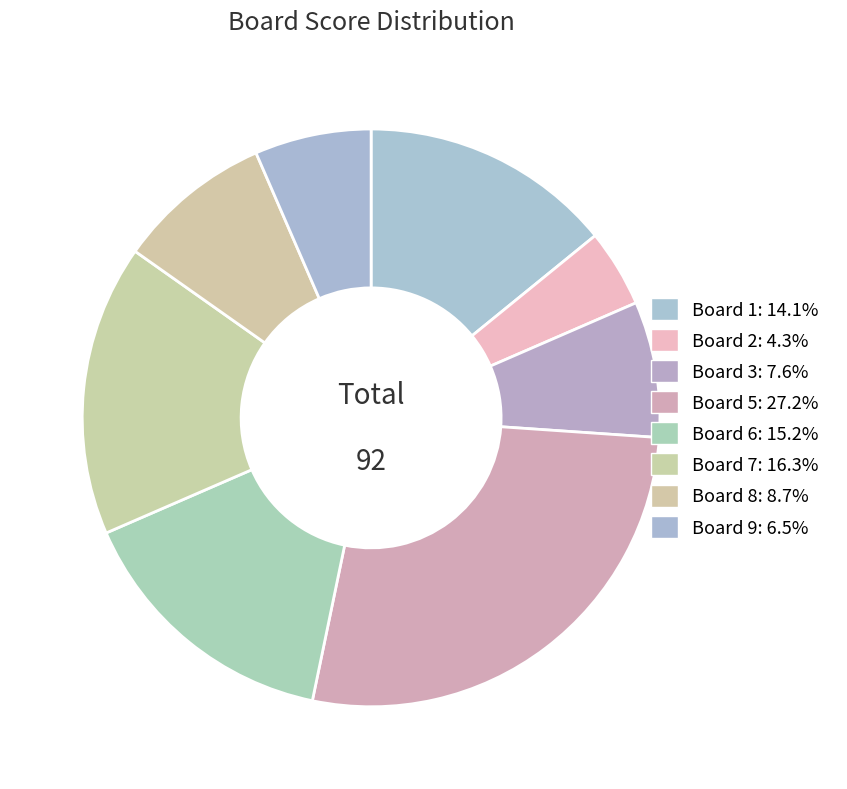

How many slices are in this pie chart?

8